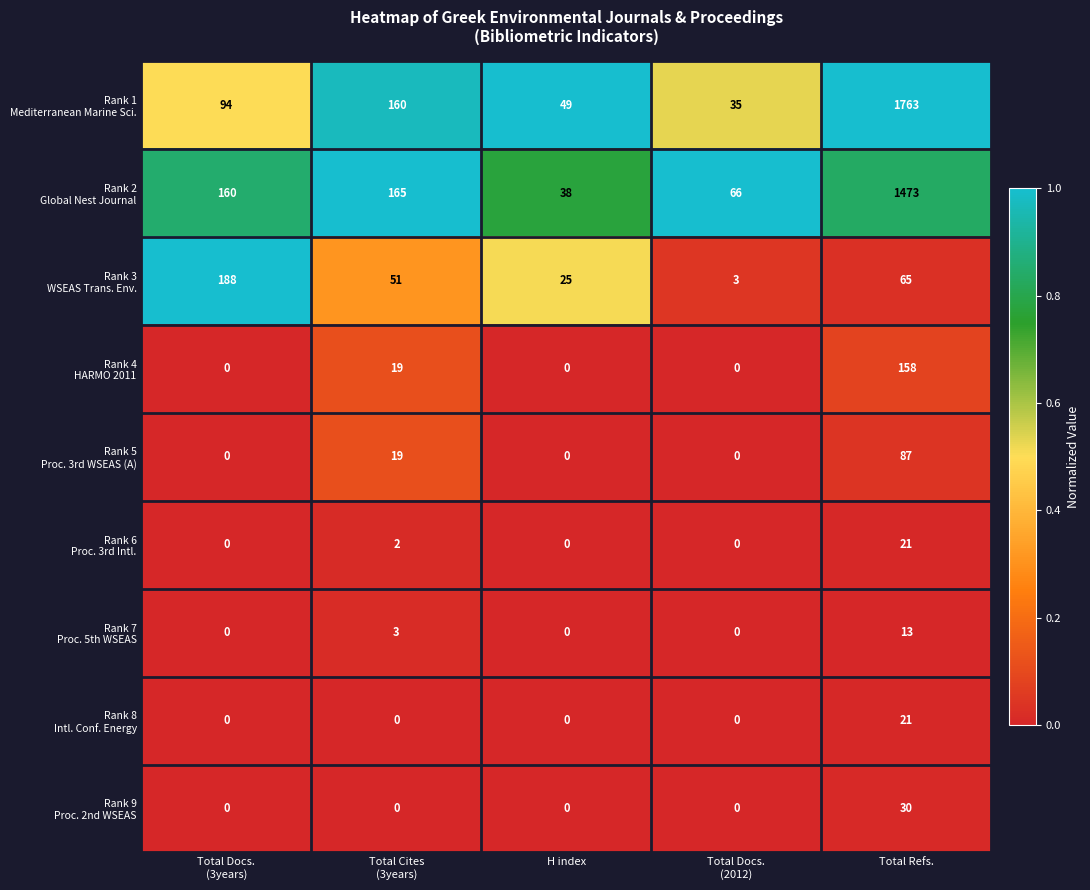

At which category is the sum across all series the highest?

Total Refs.